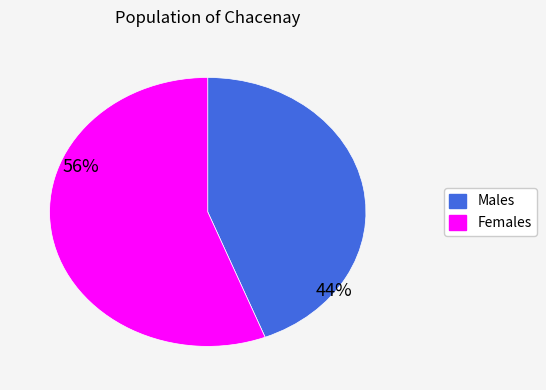

Which has a higher value, Females or Males?

Females